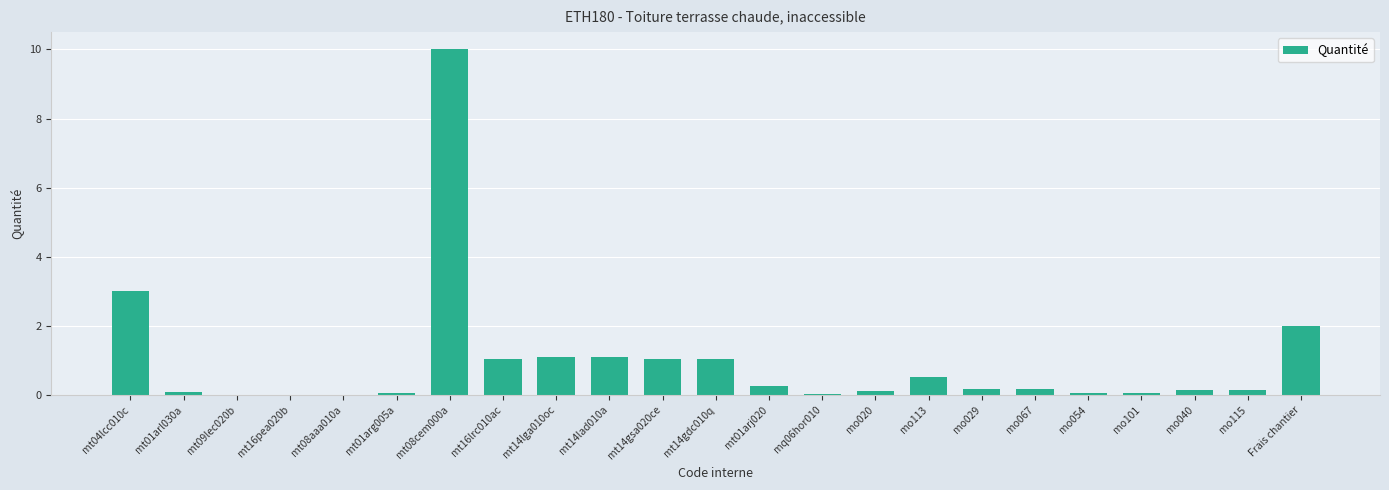

Which label corresponds to the largest value in the chart?

mt08cem000a